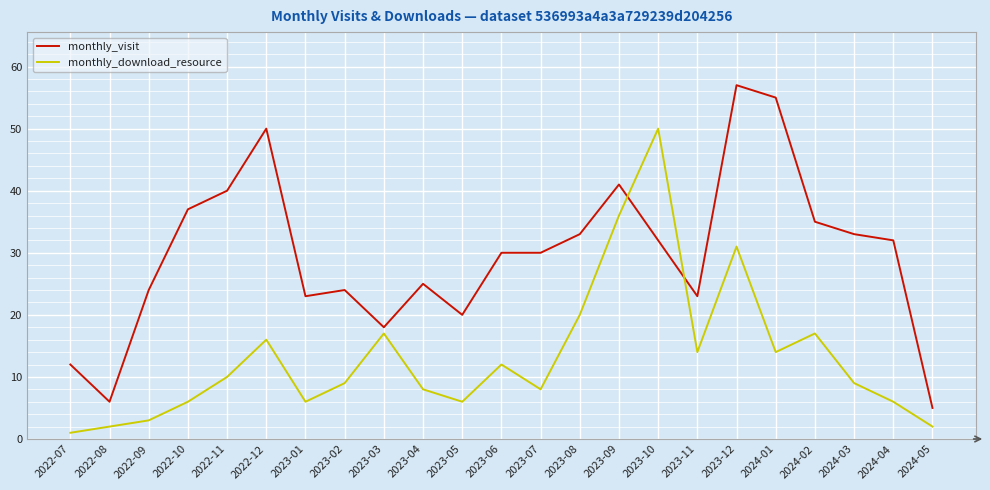

How many interior local valleys does the monthly_download_resource series have?

5